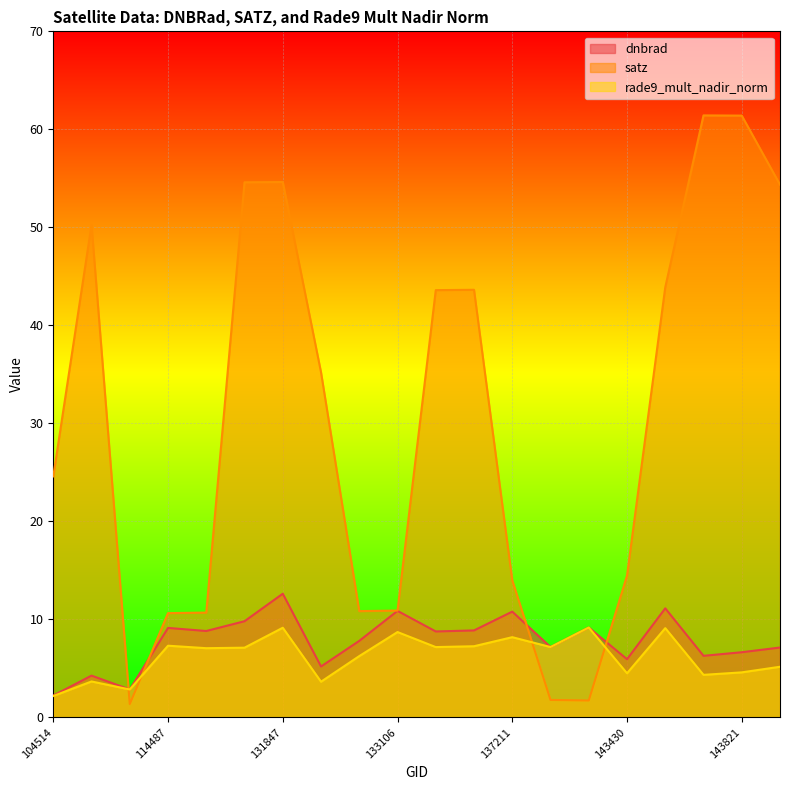

The value of satz at 144028 is 54.4. True or false?

True